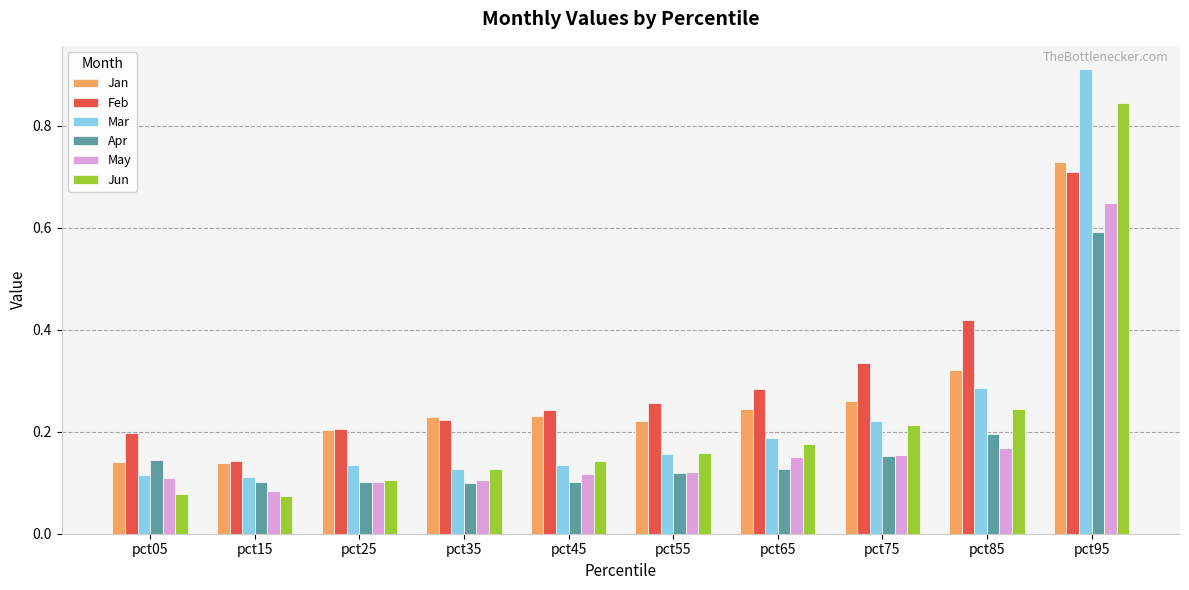

The value of Jun at pct15 is 0.0. True or false?

False